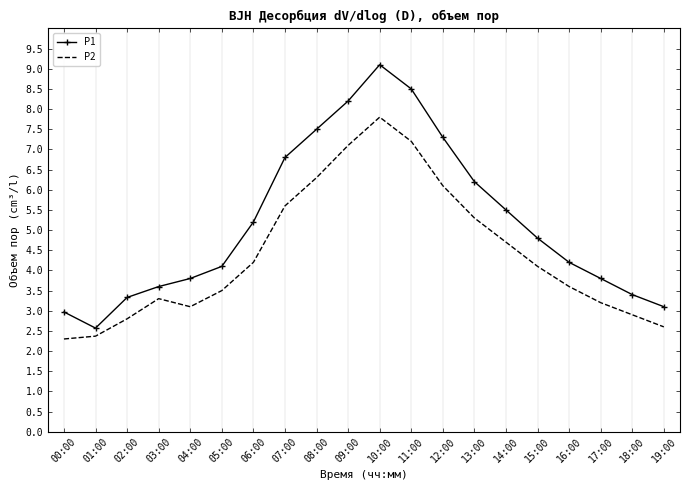

At how many categories does at least one series exceed 6?

7